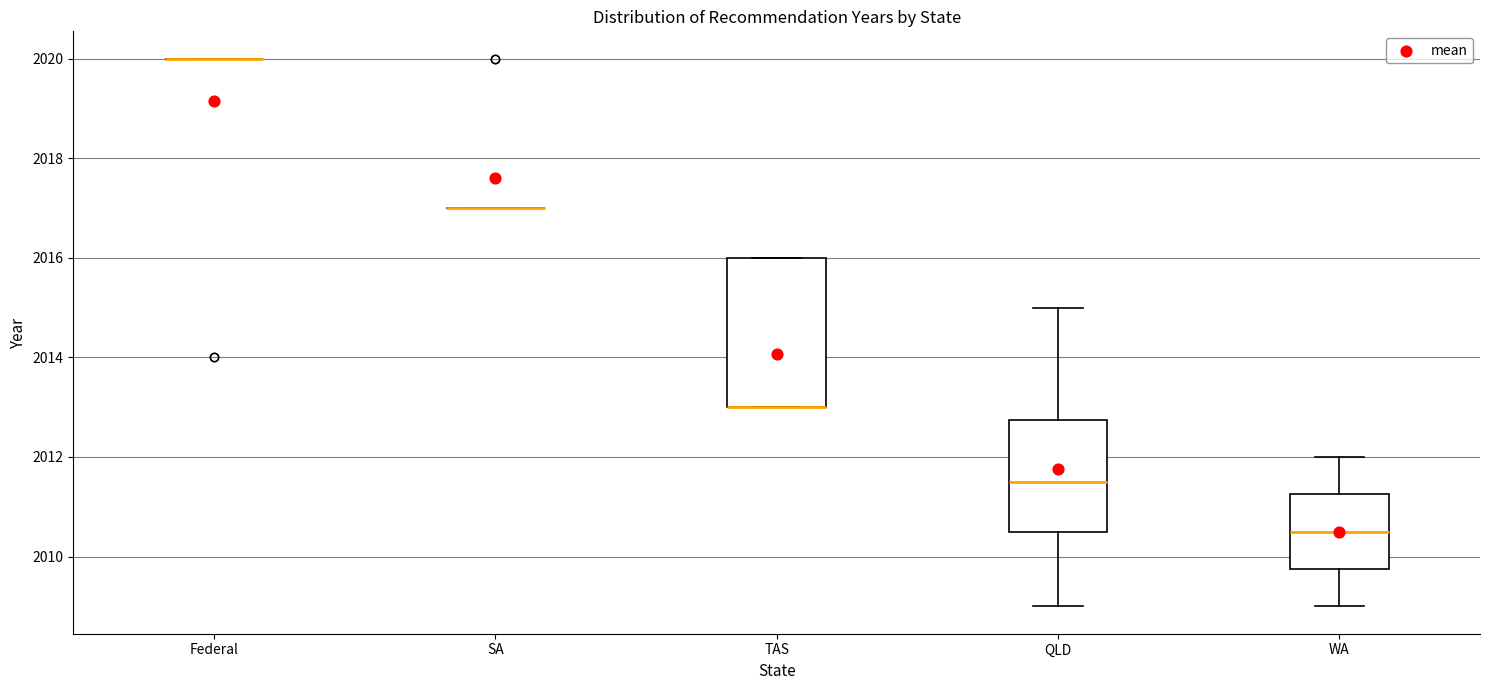

Reading left to right, read every box against the y-axis: the position of its median line, the range the box covers, and the ends of its whiskers. The values are not printed on the chart, so give them approximately, as read against the axis.

Federal: box collapsed to a line at 2020.0, whiskers 2020.0 to 2020.0
SA: box collapsed to a line at 2017.0, whiskers 2017.0 to 2017.0
TAS: median 2013.0 (drawn on the box's lower edge), box 2013.0 to 2016.0, whiskers 2013.0 to 2016.0
QLD: median 2011.6, box 2010.6 to 2012.8, whiskers 2009.0 to 2015.0
WA: median 2010.6, box 2009.8 to 2011.2, whiskers 2009.0 to 2012.0